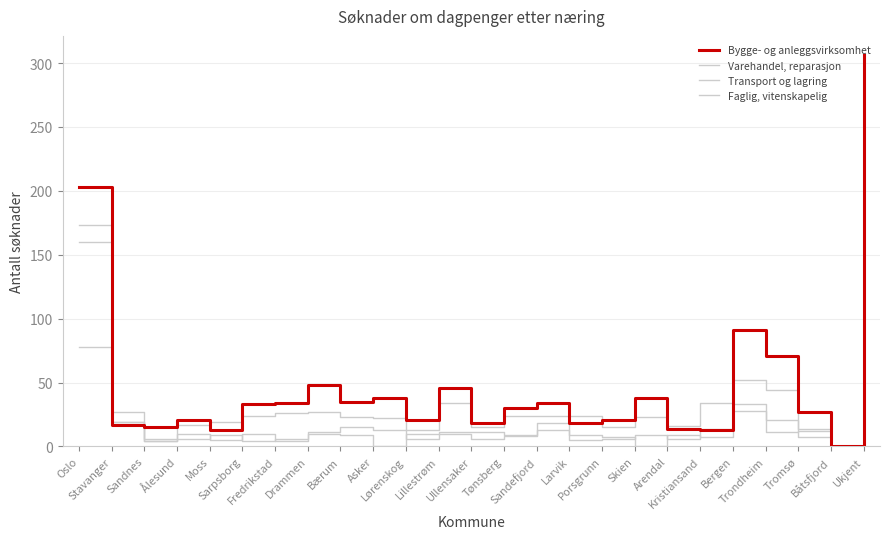

What is the difference between the maximum and minimum values in the Faglig, vitenskapelig series?

173